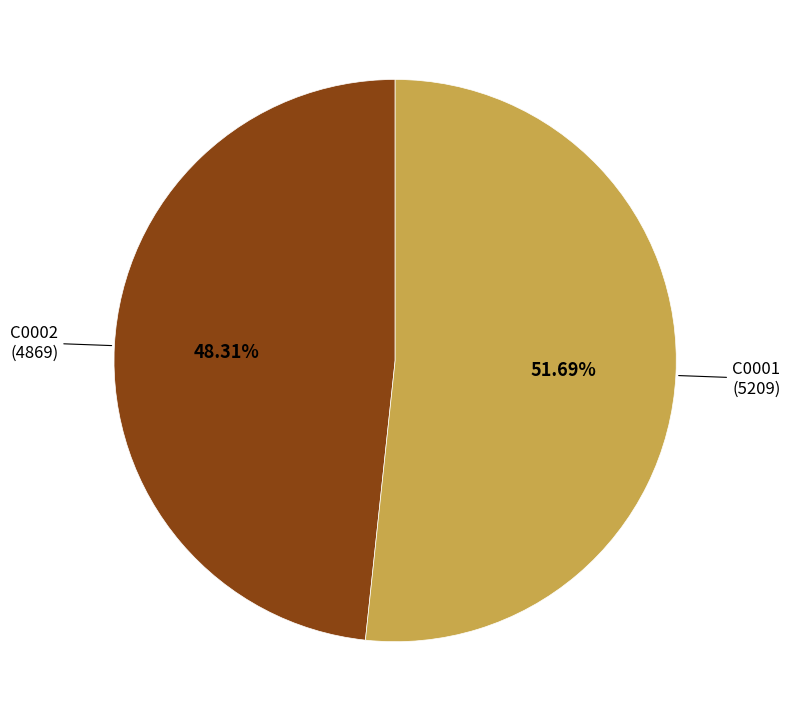

Does any single category account for the majority?

Yes